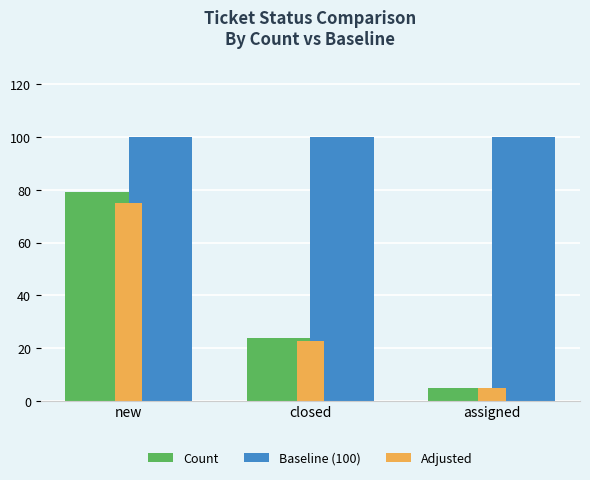

What is the value of the Baseline (100) bar at the 1st from the left?

100.0